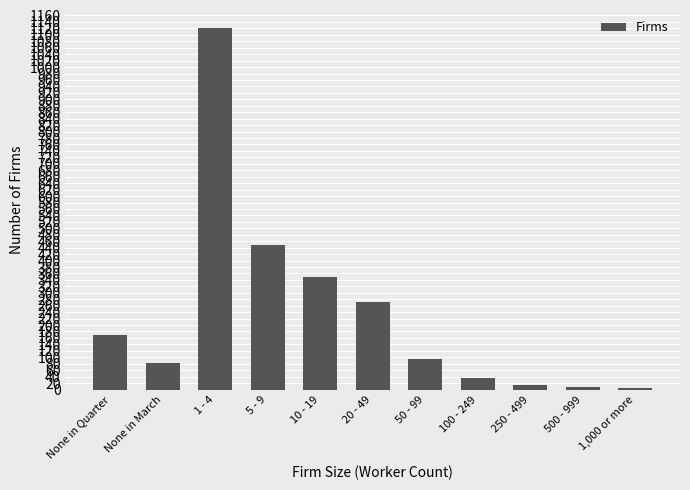

Where is the data nearest to the value 562?

5 - 9